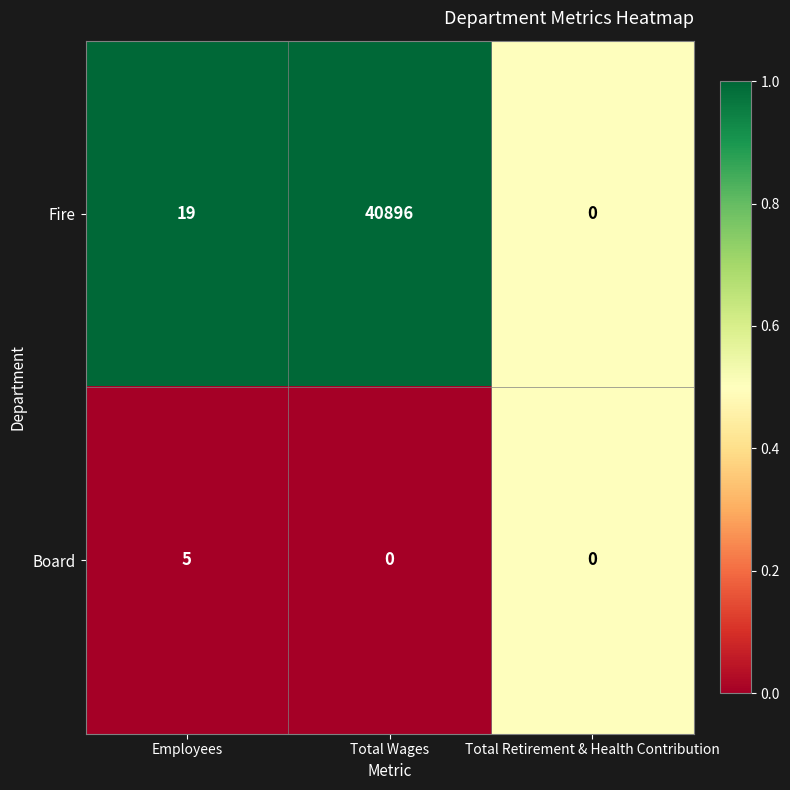

Which series has the largest range (max minus min)?

Fire